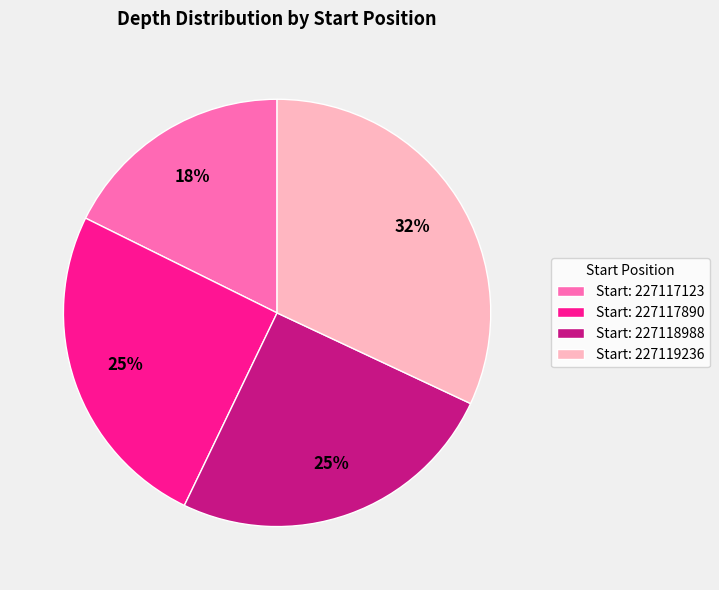

What is the largest slice in the pie chart?

Start: 227119236